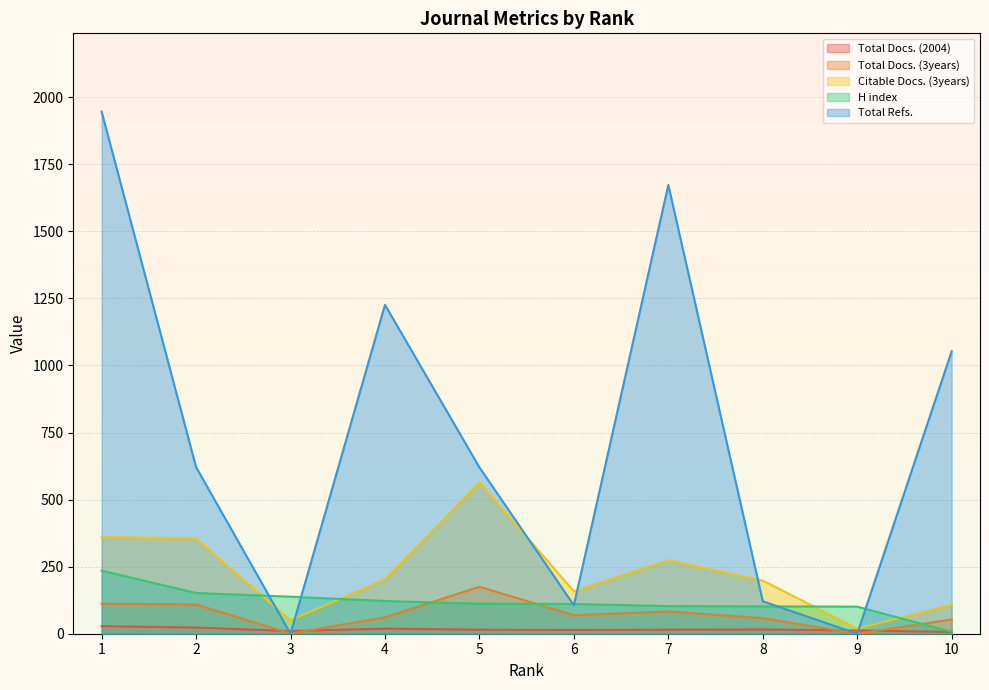

The value of Total Docs. (2004) at 9 is 4. True or false?

False